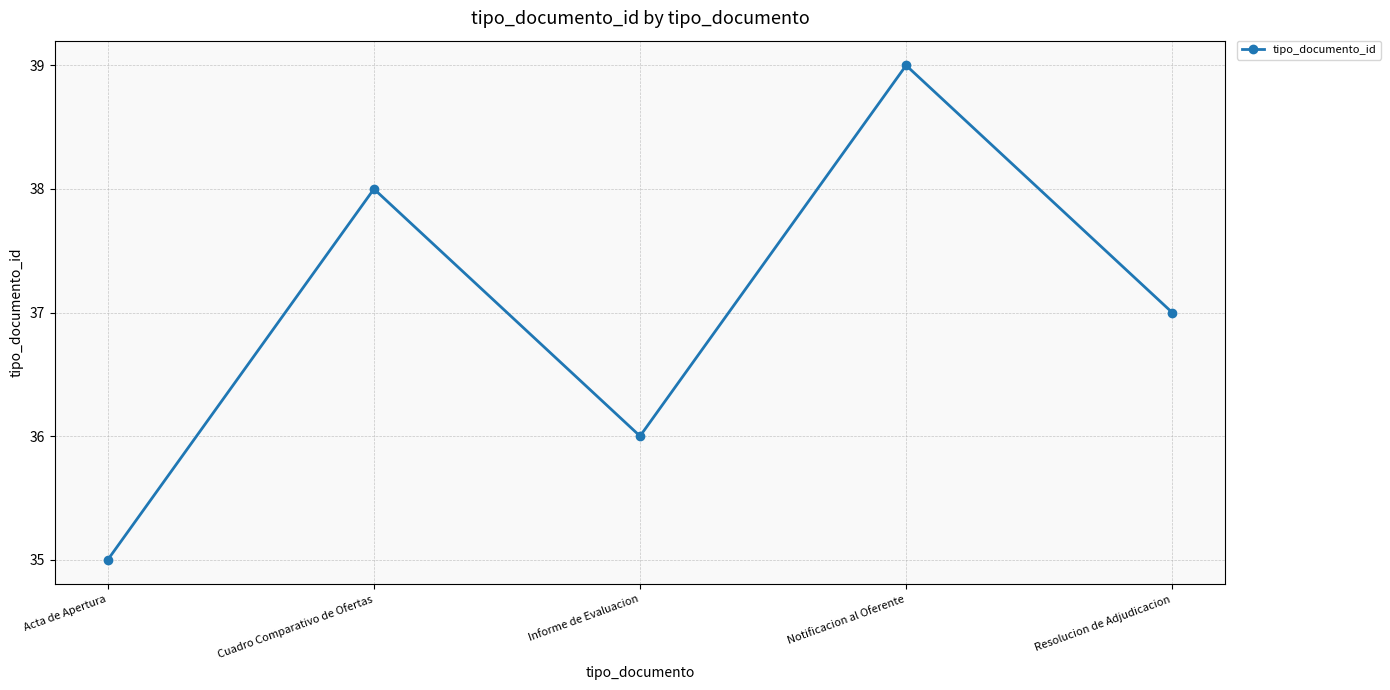

At which category does the data reach its first local peak?

Cuadro Comparativo de Ofertas